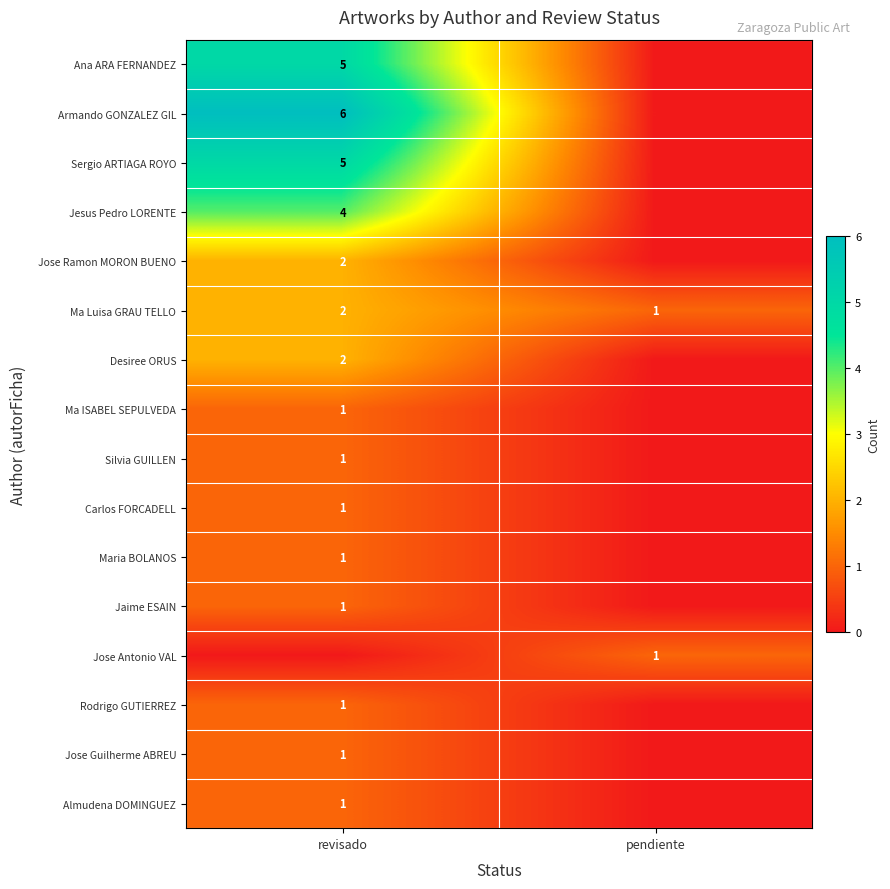

Is it true that Ana ARA FERNANDEZ equals 3 at revisado?

False